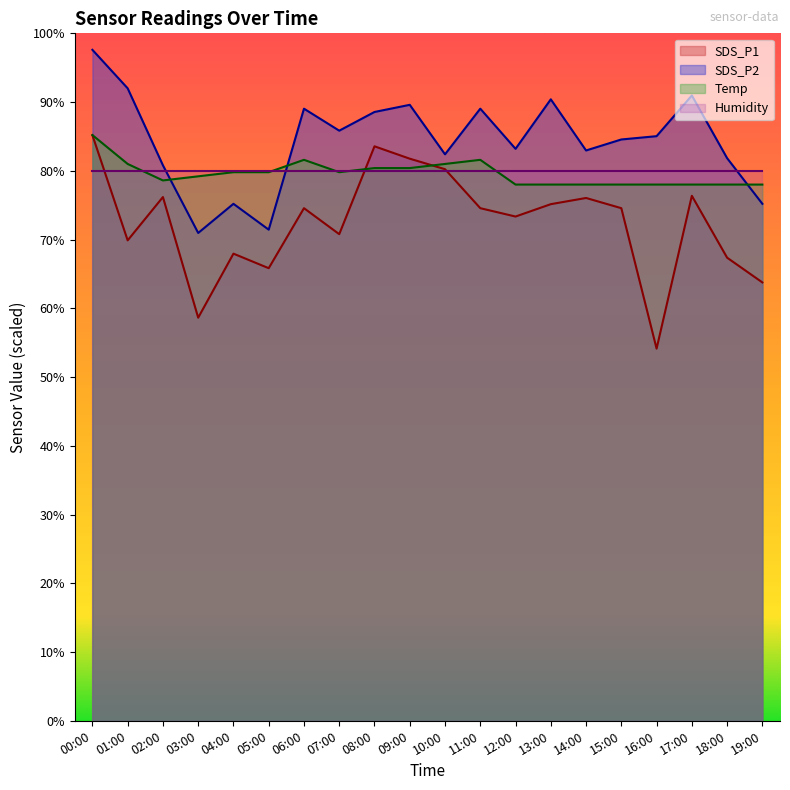

How many categories are shown in the chart?

20